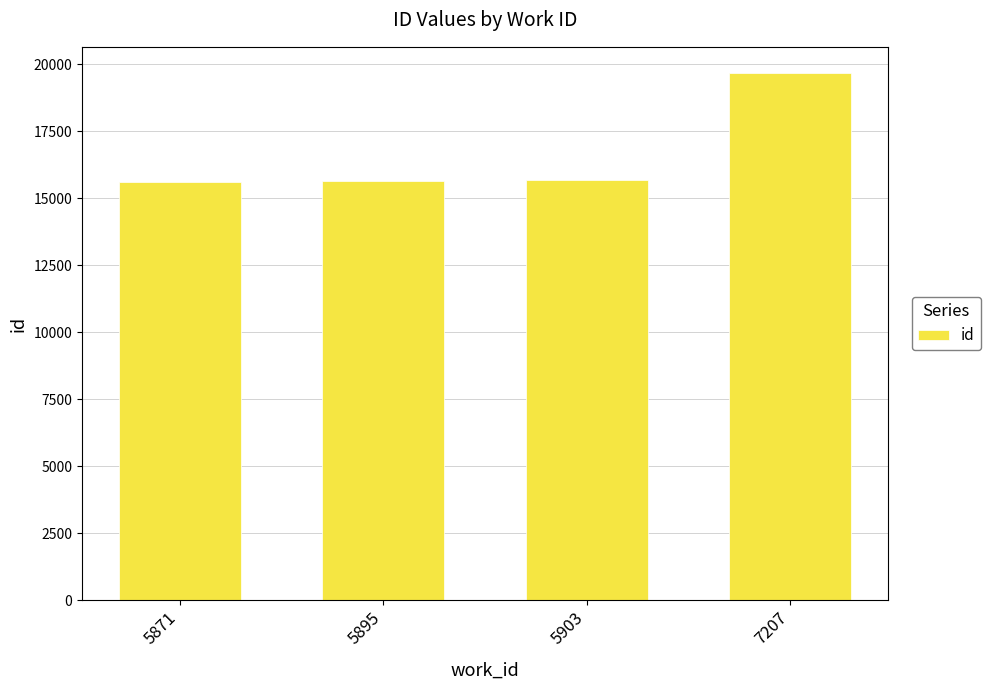

How many bars are there in total?

4